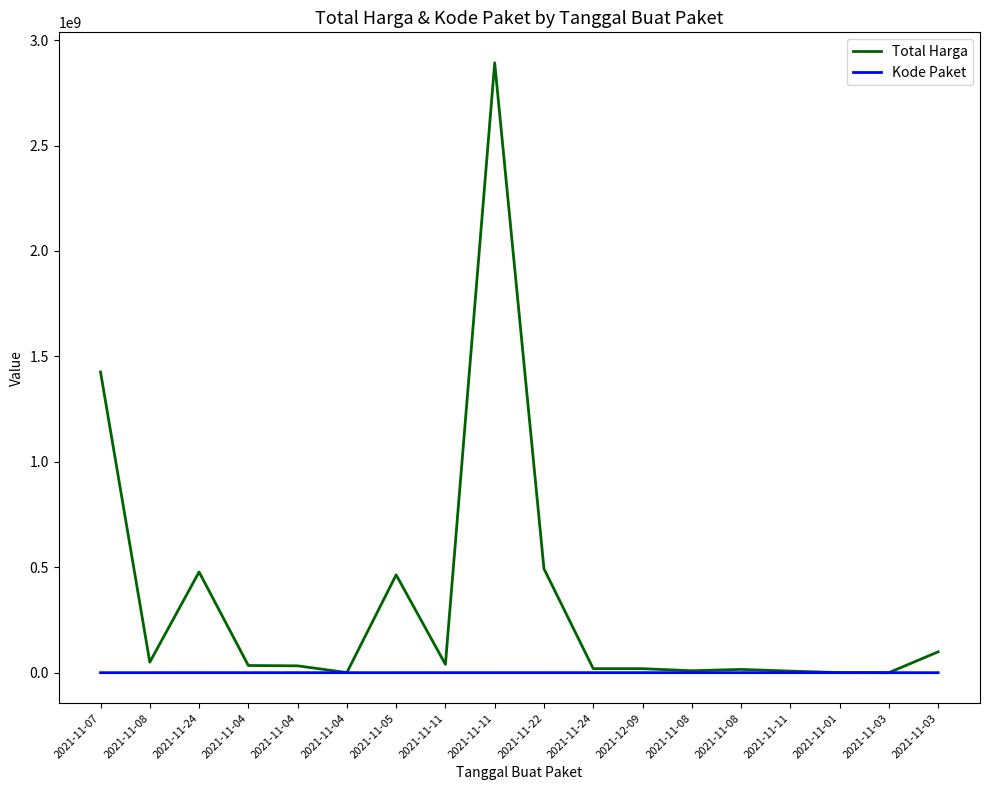

Which series has the largest range (max minus min)?

Total Harga